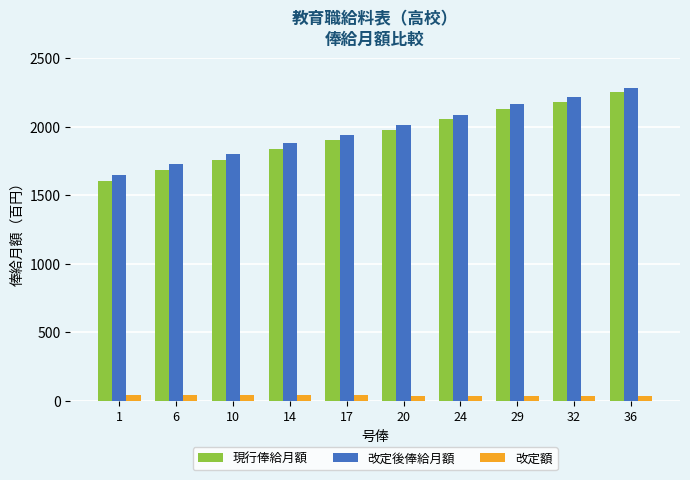

List the series in order of their peak value, highest first.

改定後俸給月額, 現行俸給月額, 改定額